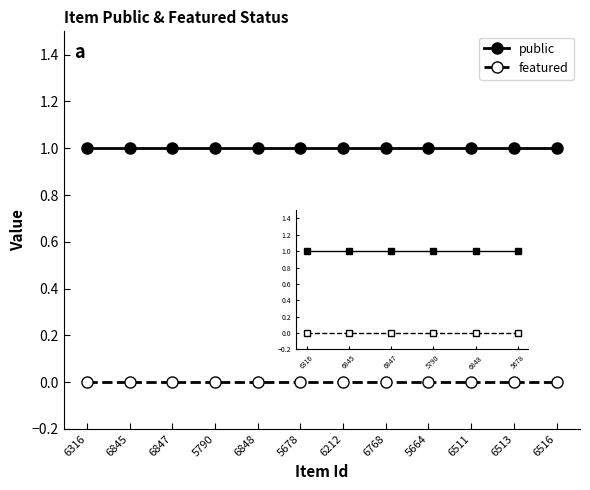

True or false: featured and public intersect in this chart.

False